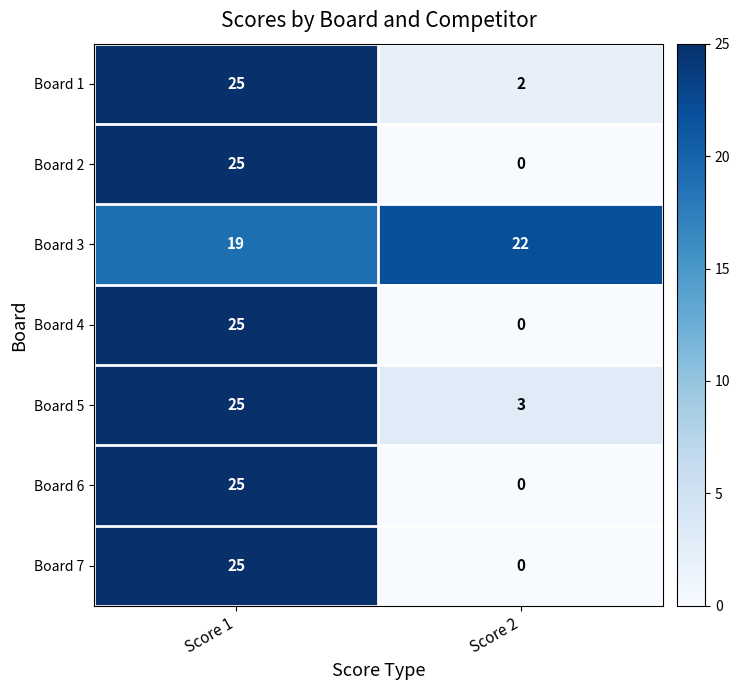

At how many categories does at least one series exceed 11?

2